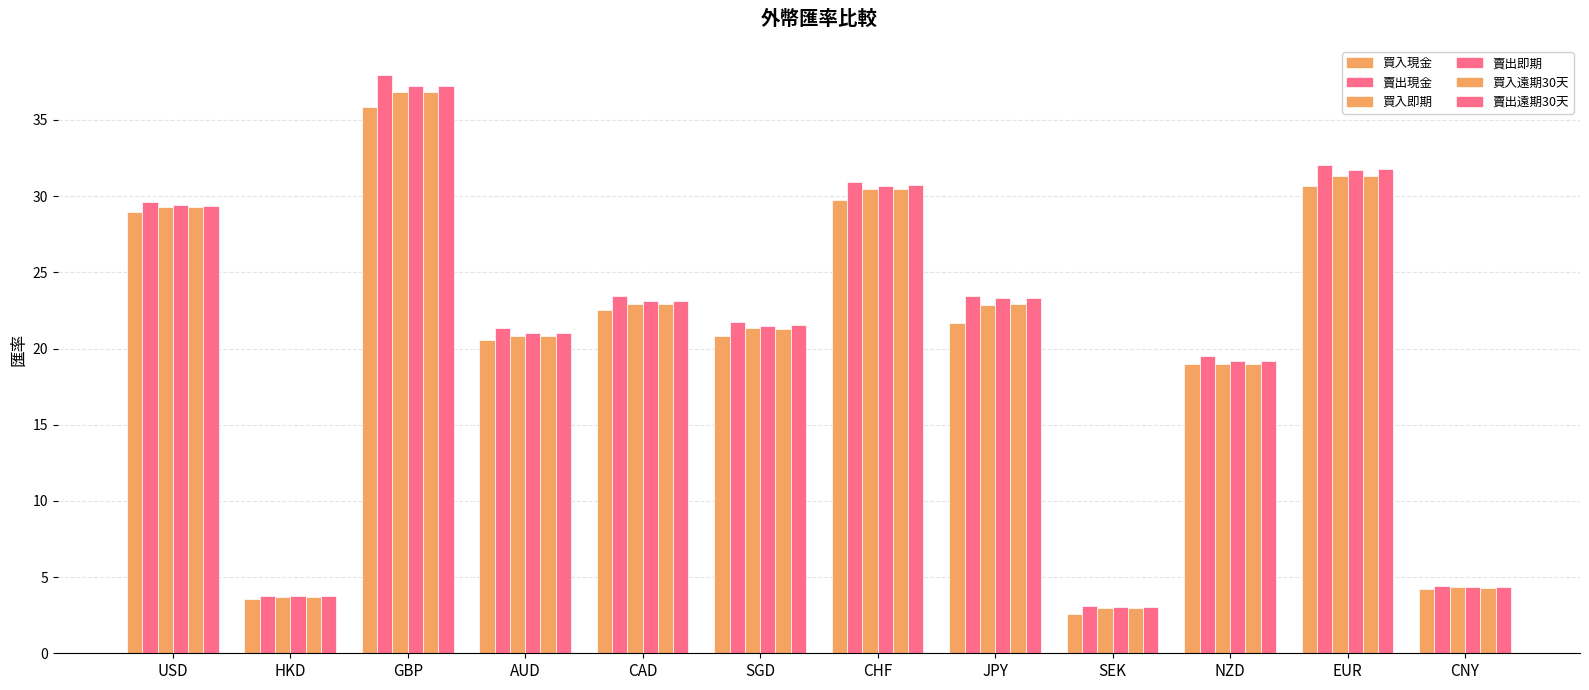

How many values in the 買入即期 series exceed 22?

6